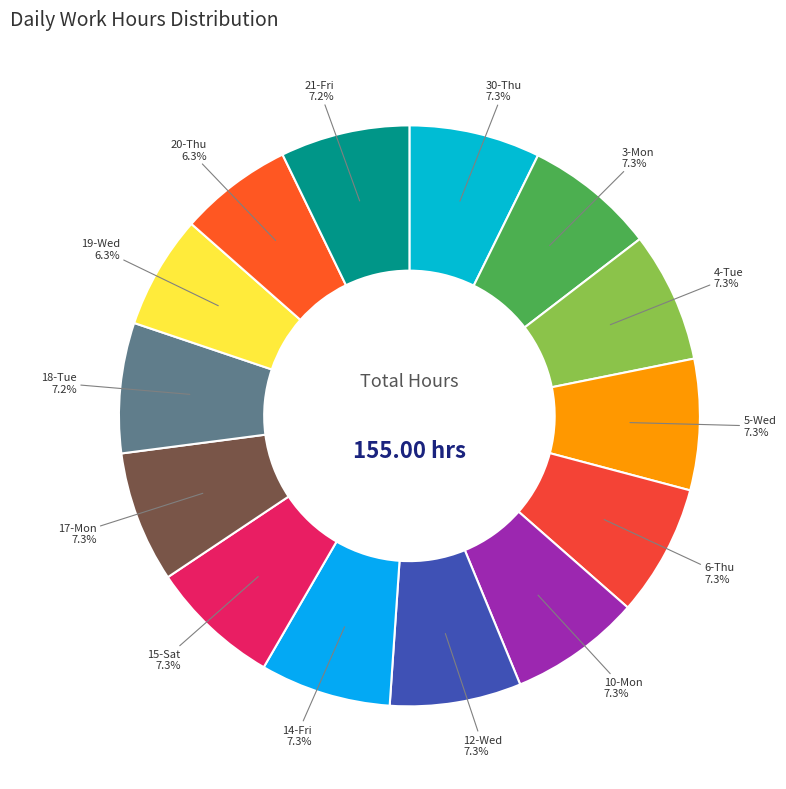

Do 17-Mon and 14-Fri together represent more than half of the pie?

No